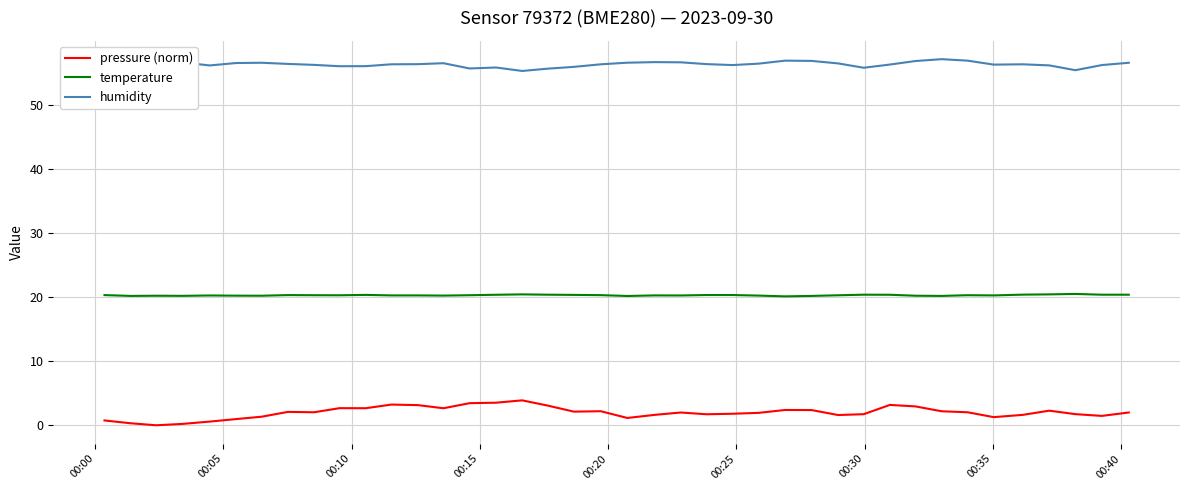

Which series has the largest range (max minus min)?

pressure (norm)